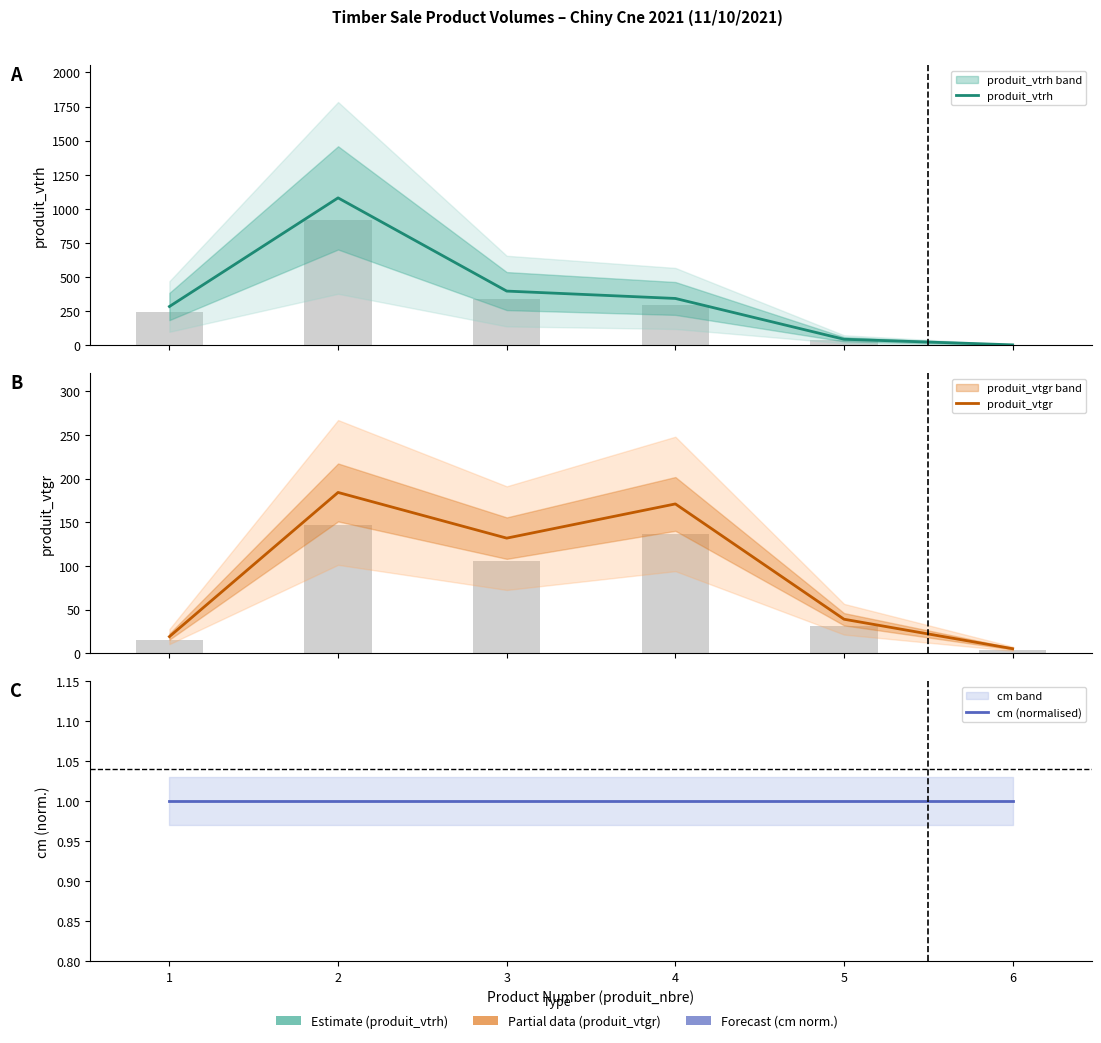

What is the value of the produit_vtgr bar at the 6th from the left?

5.3